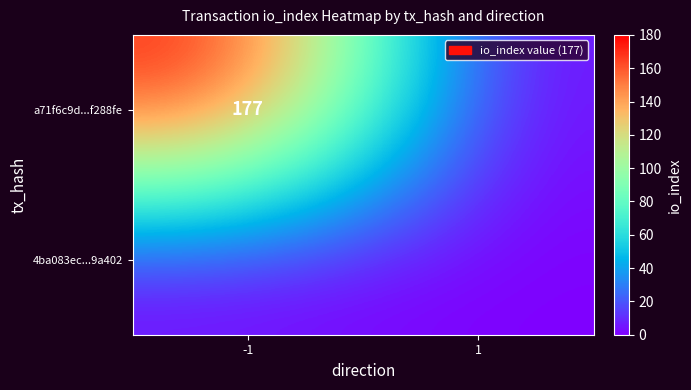

The a71f6c9d...f288fe series shows 283 at -1. True or false?

False